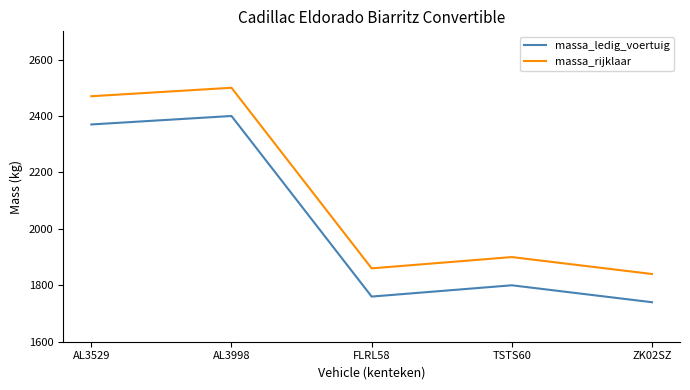

True or false: massa_ledig_voertuig and massa_rijklaar cross at least once.

False